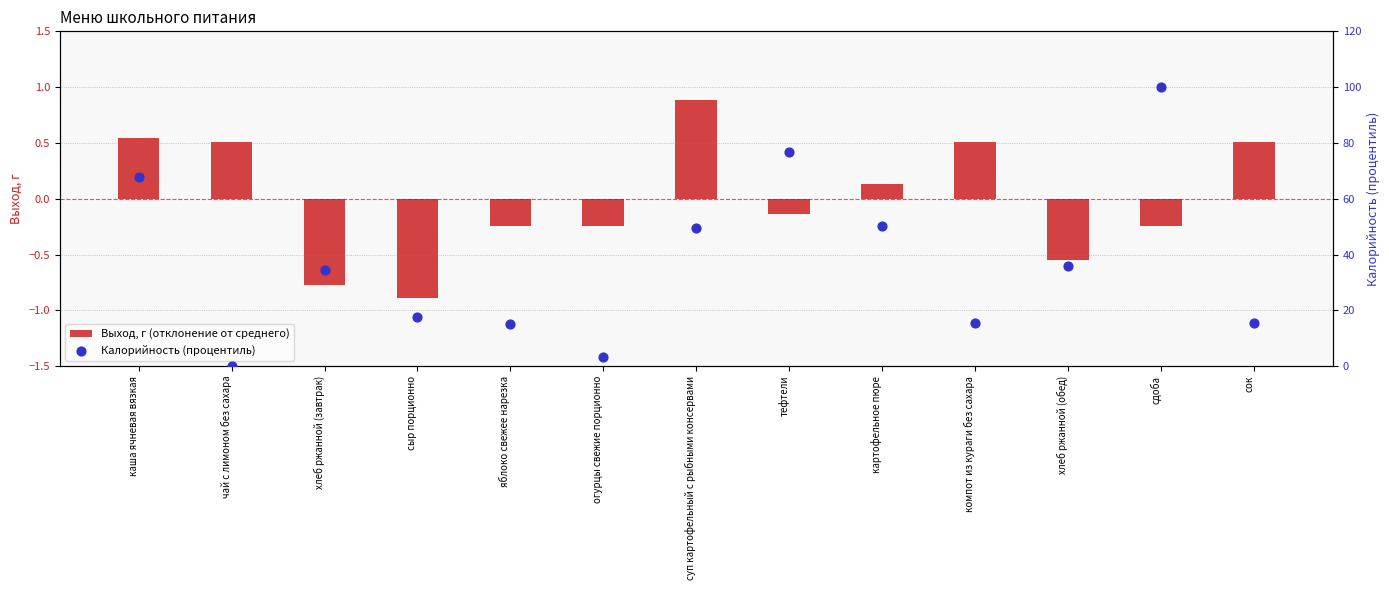

What is the total value across all series at огурцы свежие порционно?

3.1